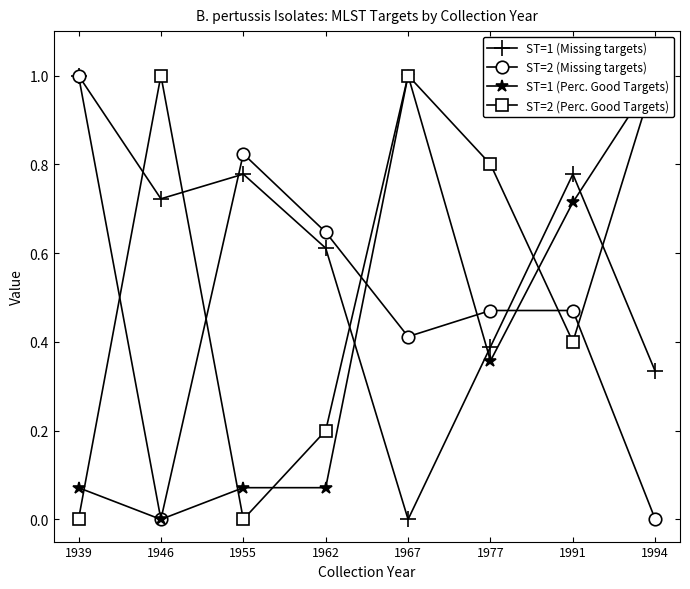

The value of ST=2 (Missing targets) at 1962 is 0.3. True or false?

False